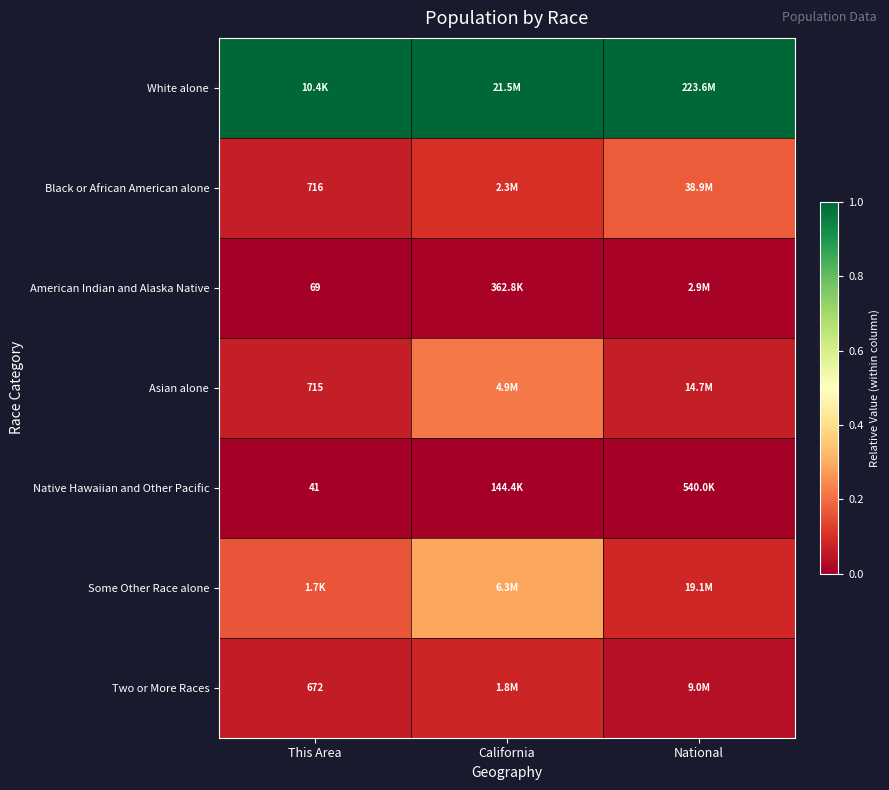

The White alone series shows 1.0 at National. True or false?

True